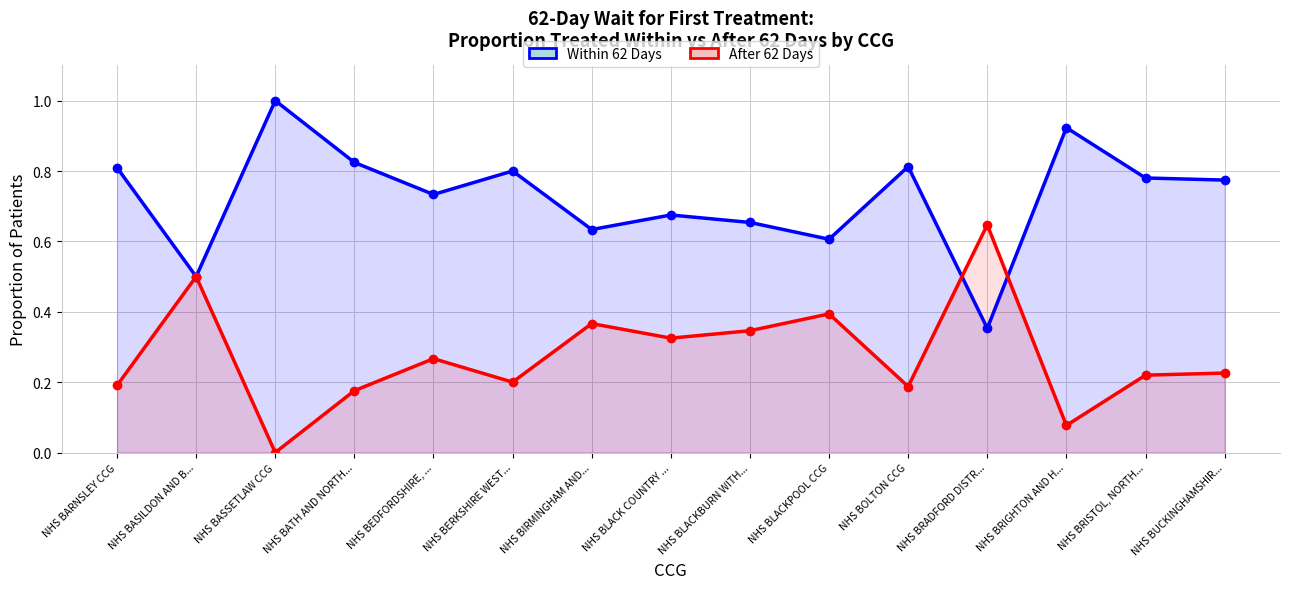

What is the average value of the Within 62 Days series?

0.7